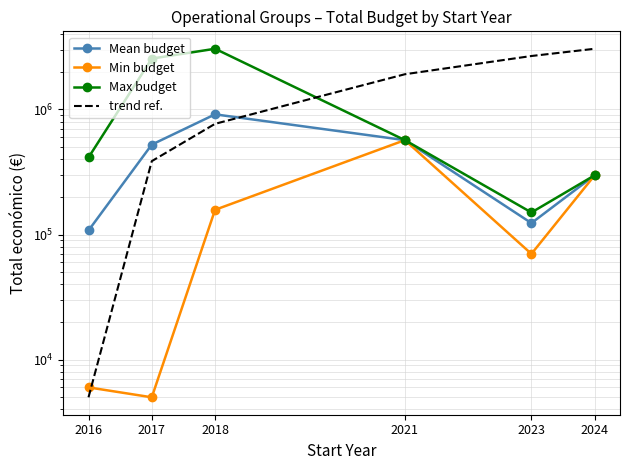

What is the maximum value shown in the chart?

3051573.0